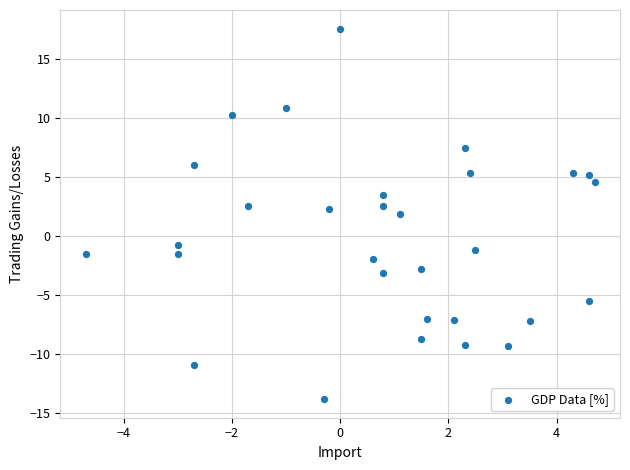

What Y value in the scatter plot is closest to 1?

1.9